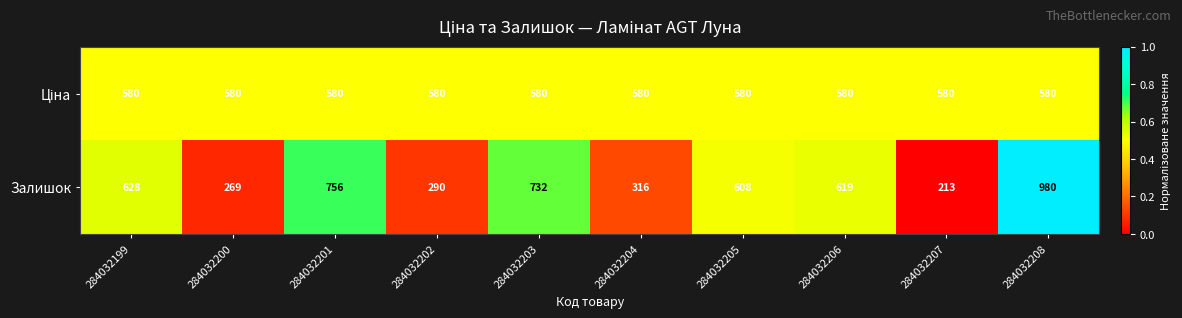

Which label corresponds to the smallest value in the chart?

284032207